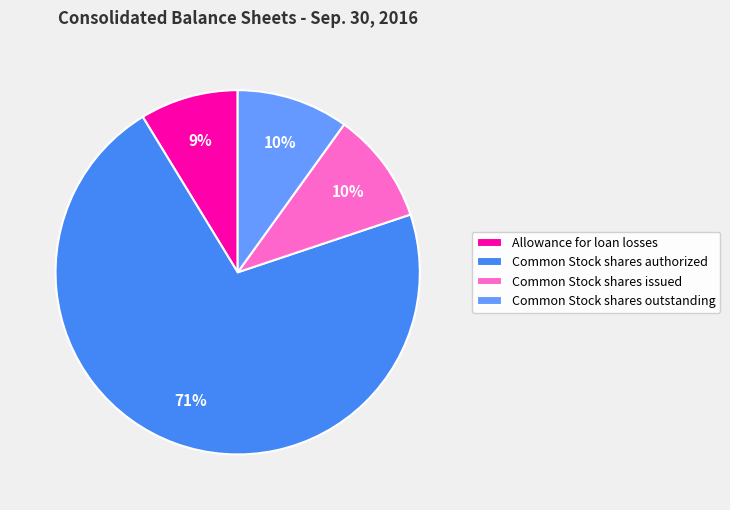

To the nearest percent, what is the combined percentage of Allowance for loan losses and Common Stock shares authorized?

80%